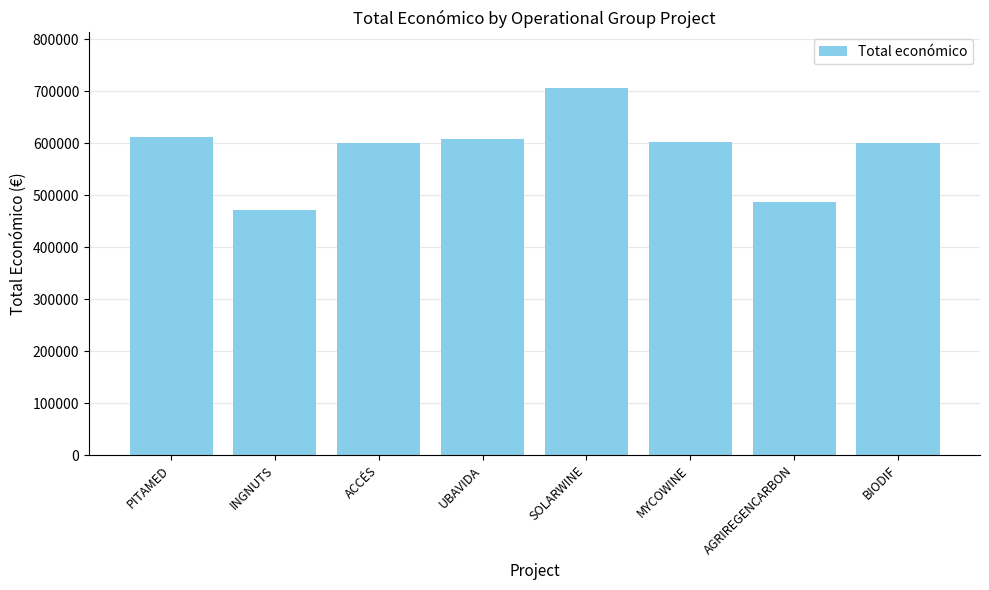

What position from the right is INGNUTS?

7